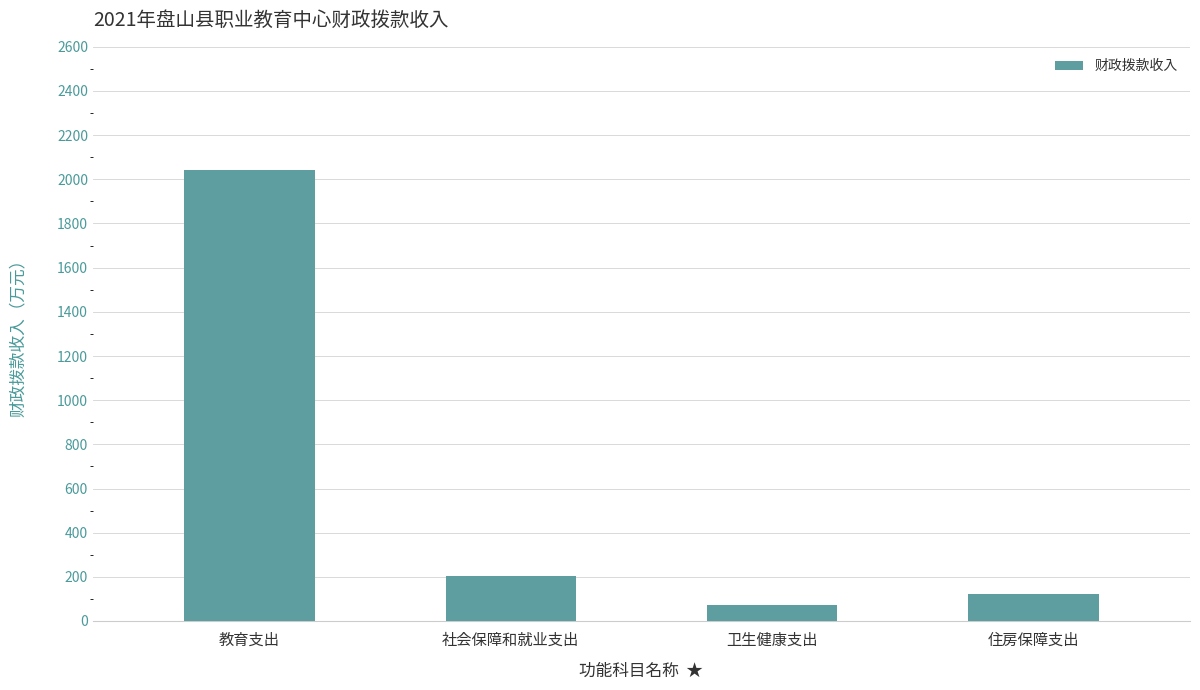

What is the minimum value shown in the chart?

72.5